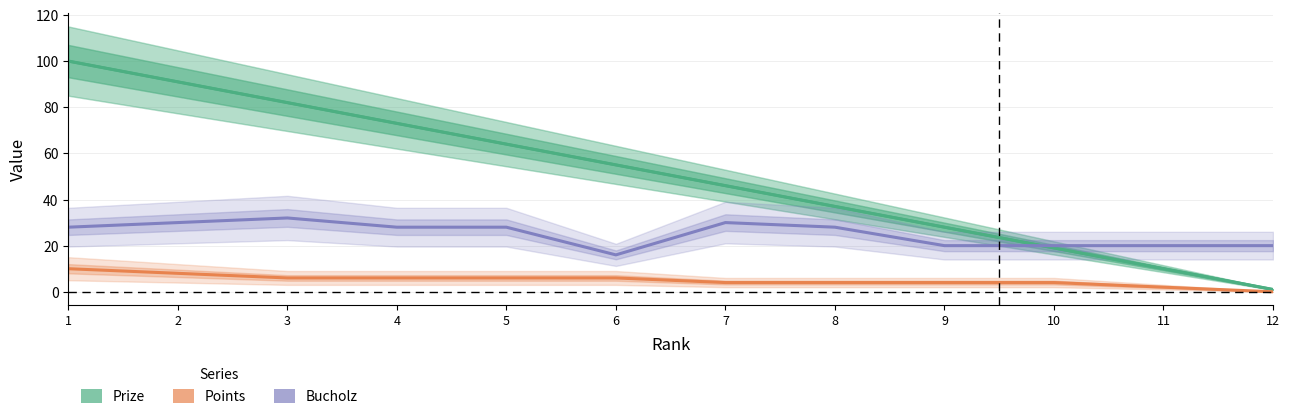

How many data points are less than 55?

6